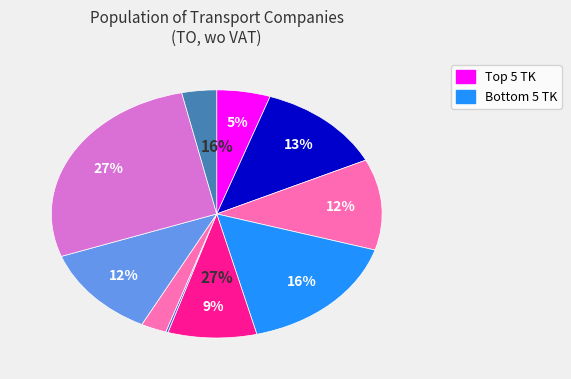

Count the number of slices in the pie.

10